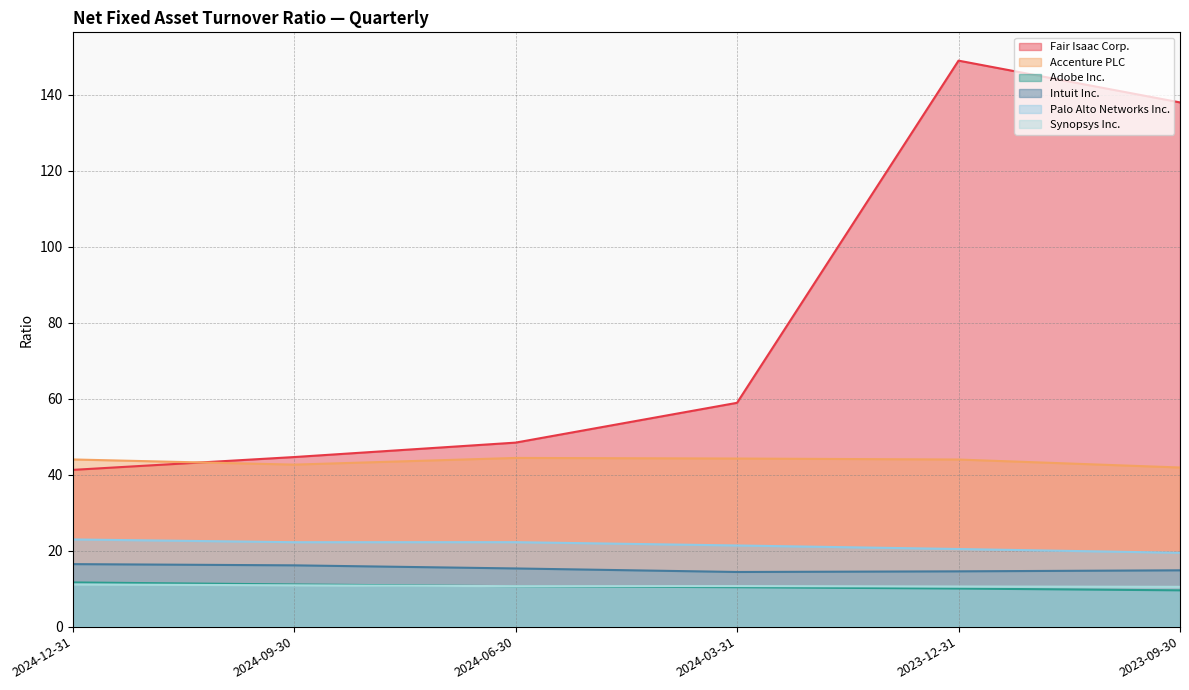

At which label does Fair Isaac Corp. reach its peak?

2023-12-31